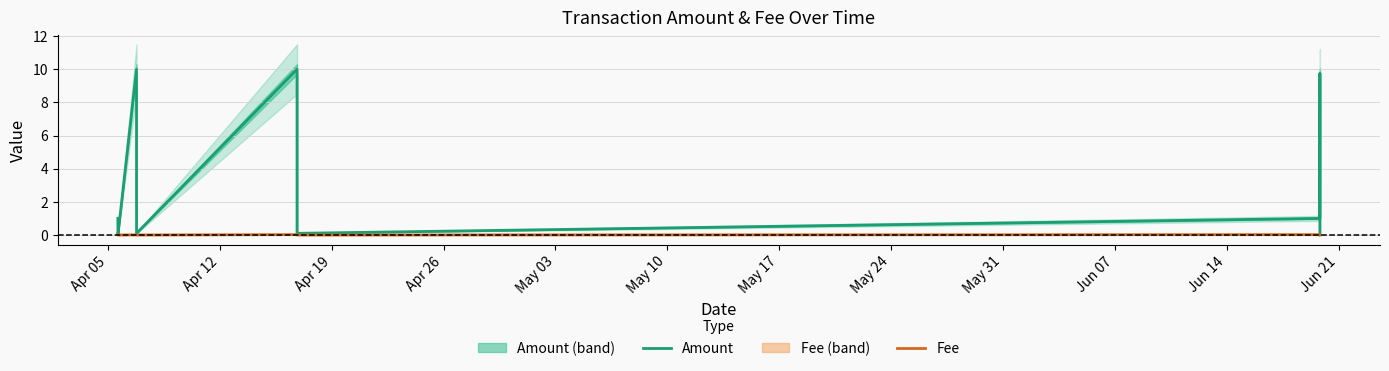

In Fee, how many points are lower than both neighbors (excluding endpoints)?

1